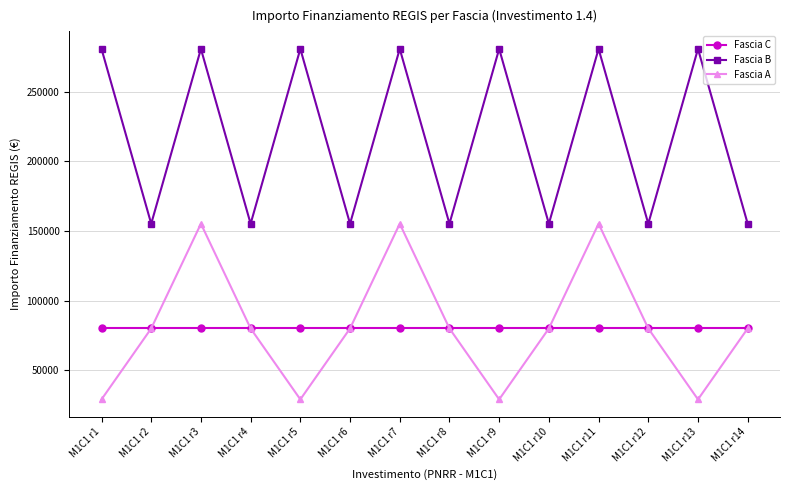

What is the value of the Fascia B point at the 14th from the left?

155234